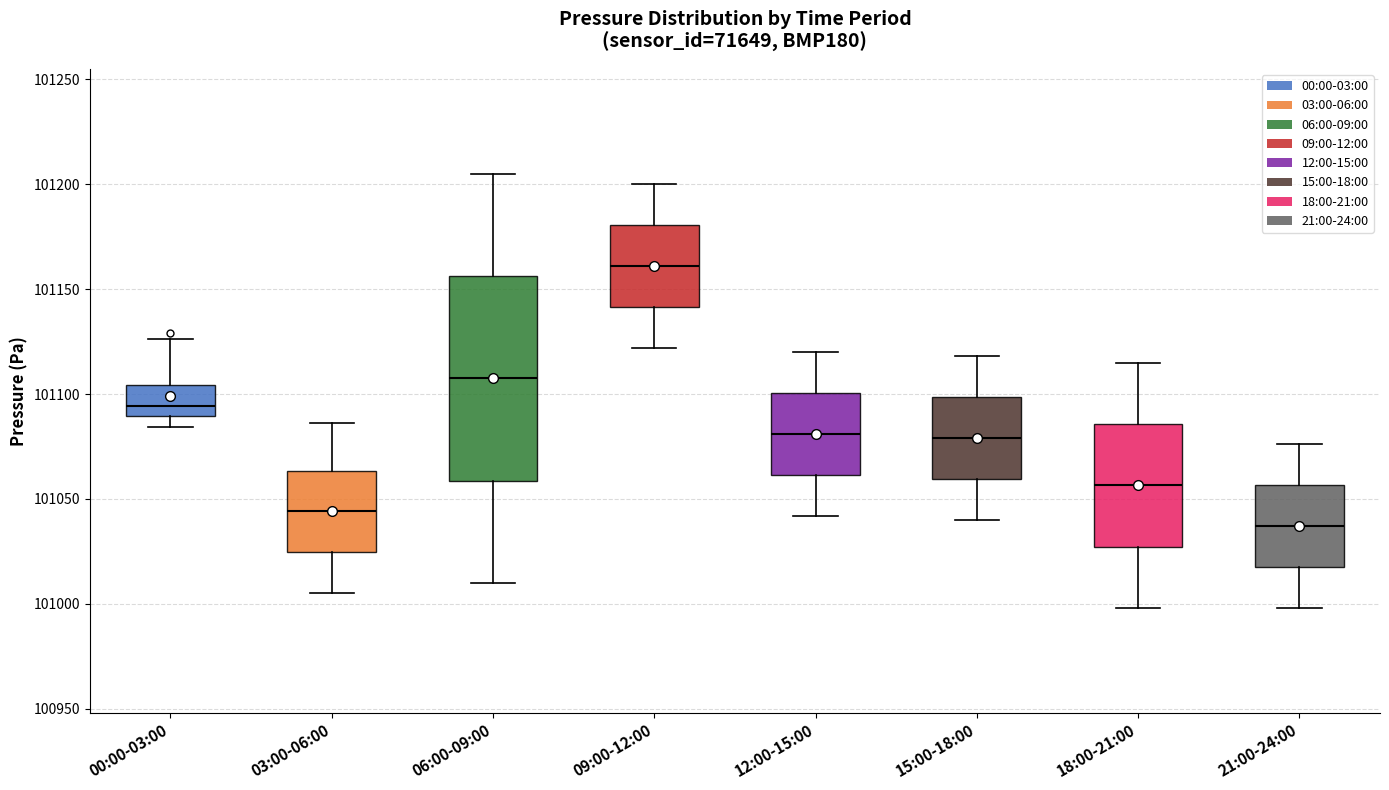

Reading left to right, transcribe this box plot: for each box, give where its median line is, the range the box spans, and where its two whiskers end, as read against the y-axis. The values are not printed on the chart, so give them approximately, as read against the axis.

00:00-03:00: median 101095, box 101090 to 101105, whiskers 101085 to 101125
03:00-06:00: median 101045, box 101025 to 101065, whiskers 101005 to 101085
06:00-09:00: median 101110, box 101060 to 101155, whiskers 101010 to 101205
09:00-12:00: median 101160, box 101140 to 101180, whiskers 101120 to 101200
12:00-15:00: median 101080, box 101060 to 101100, whiskers 101040 to 101120
15:00-18:00: median 101080, box 101060 to 101100, whiskers 101040 to 101120
18:00-21:00: median 101055, box 101025 to 101085, whiskers 101000 to 101115
21:00-24:00: median 101035, box 101020 to 101055, whiskers 101000 to 101075